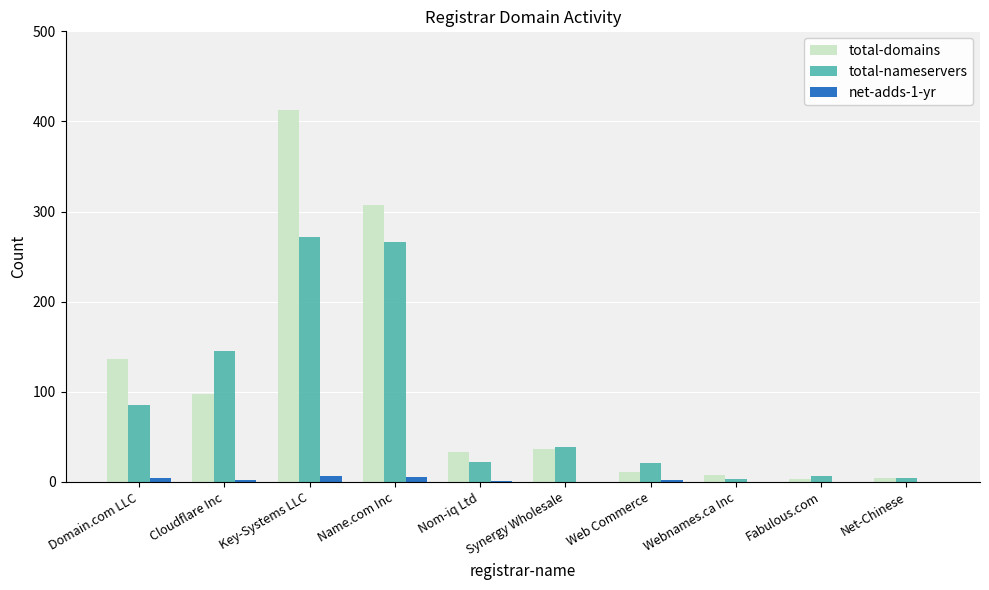

Is it true that total-domains equals 136 at Domain.com LLC?

True